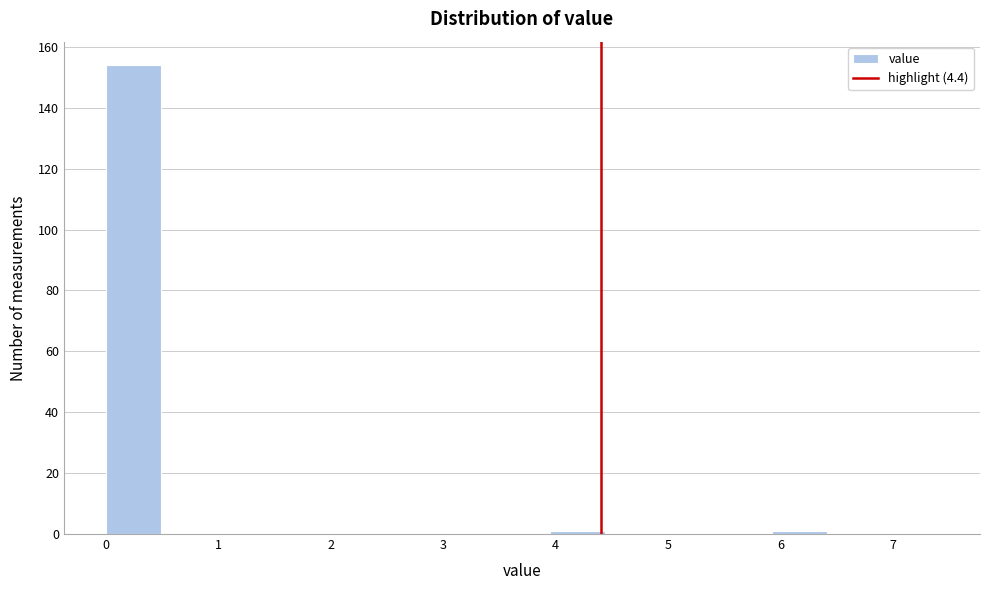

How tall is the bar that spans 0.0 to 0.5 on the x-axis? Neither the bar edges nor the heights are printed on the chart, so give them approximately, as read against the axes.

154